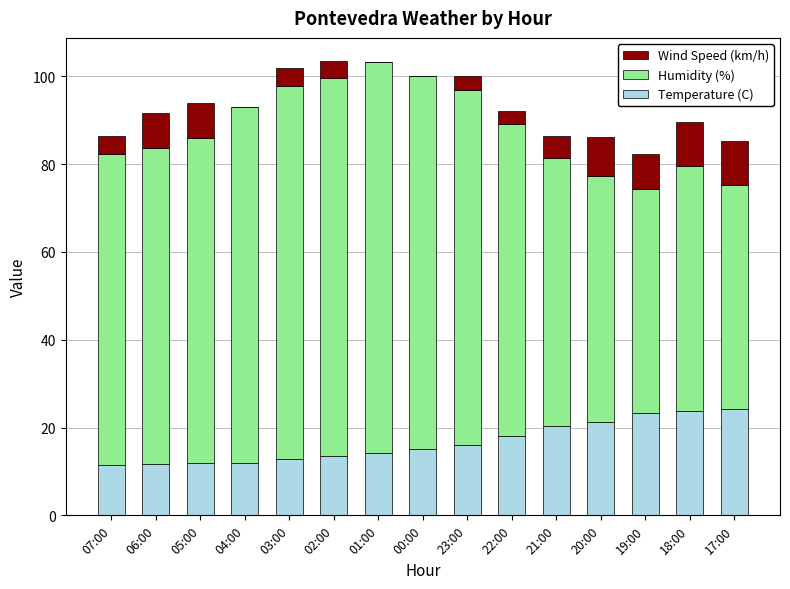

What is the total value across all series at 03:00?

101.9